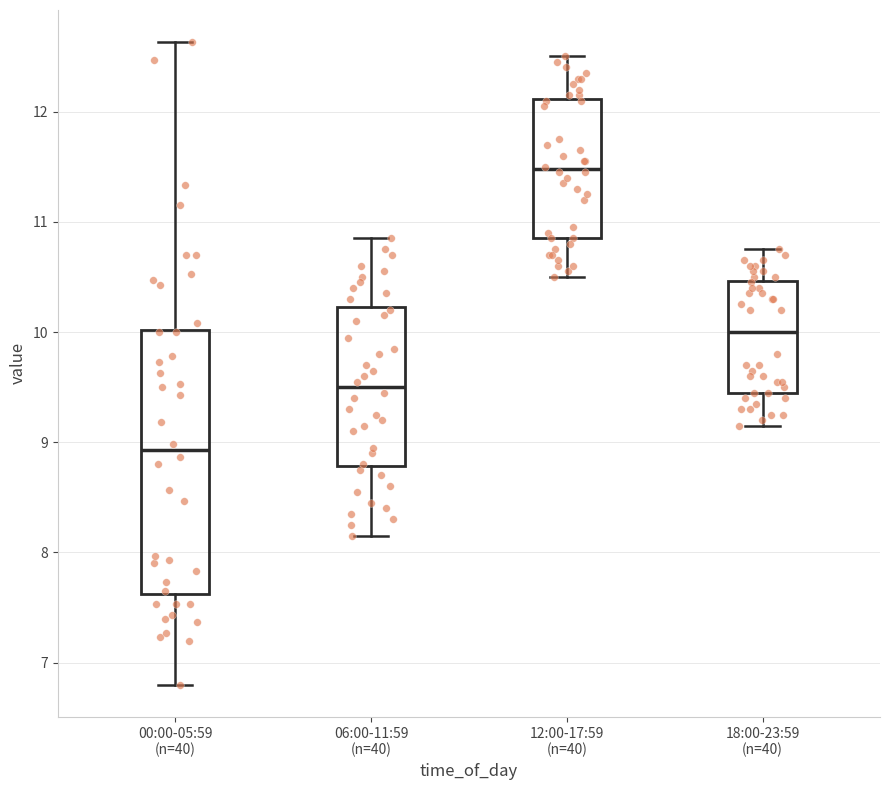

Reading left to right, read every box against the y-axis: the position of its median line, the range the box covers, and the ends of its whiskers. The values are not printed on the chart, so give them approximately, as read against the axis.

00:00-05:59 (n=40): median 8.9, box 7.6 to 10.0, whiskers 6.8 to 12.6
06:00-11:59 (n=40): median 9.5, box 8.8 to 10.2, whiskers 8.2 to 10.9
12:00-17:59 (n=40): median 11.5, box 10.9 to 12.1, whiskers 10.5 to 12.5
18:00-23:59 (n=40): median 10.0, box 9.5 to 10.5, whiskers 9.2 to 10.8